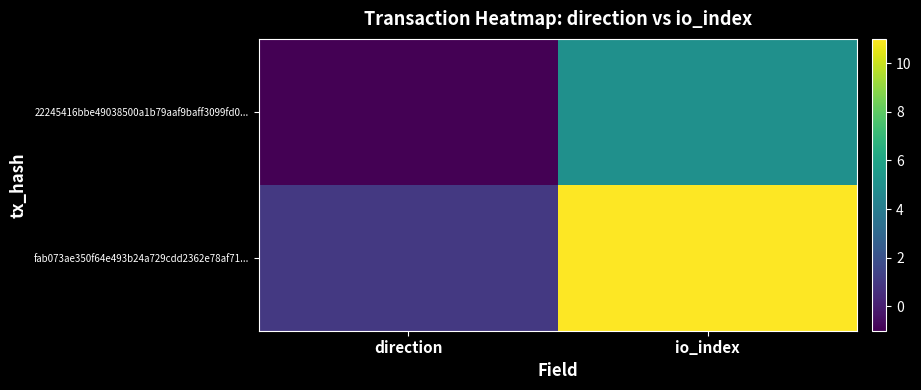

Which category has the highest value across all series?

io_index